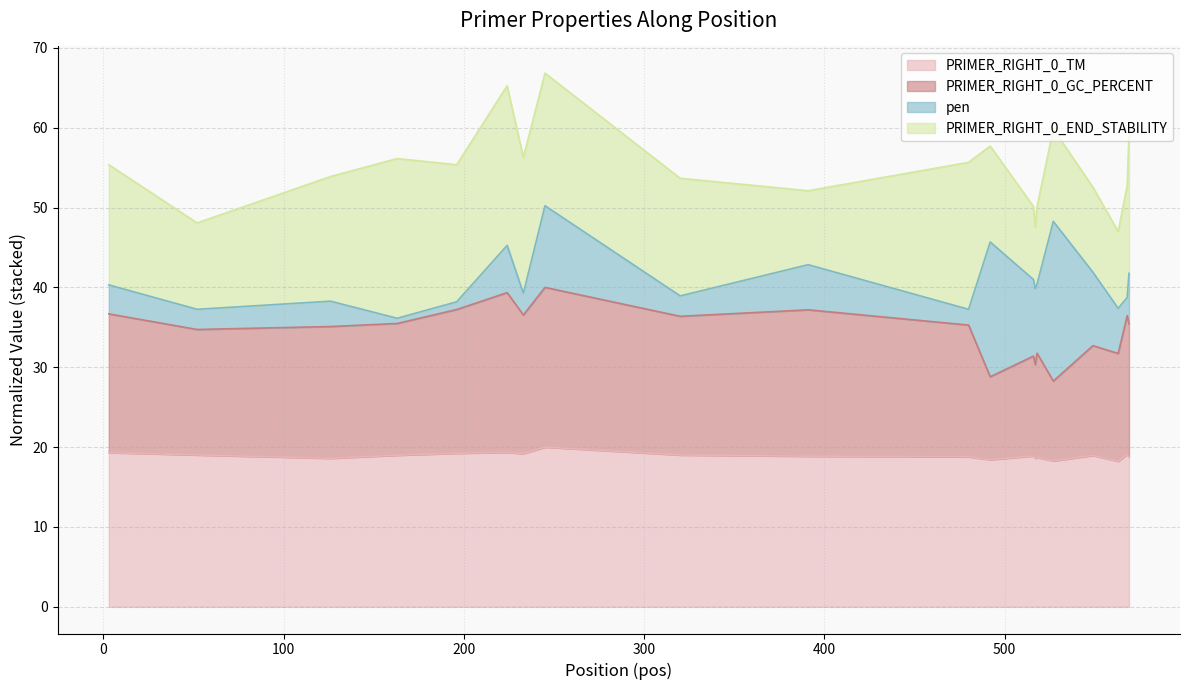

Does the chart display data point markers on the line(s)?

No